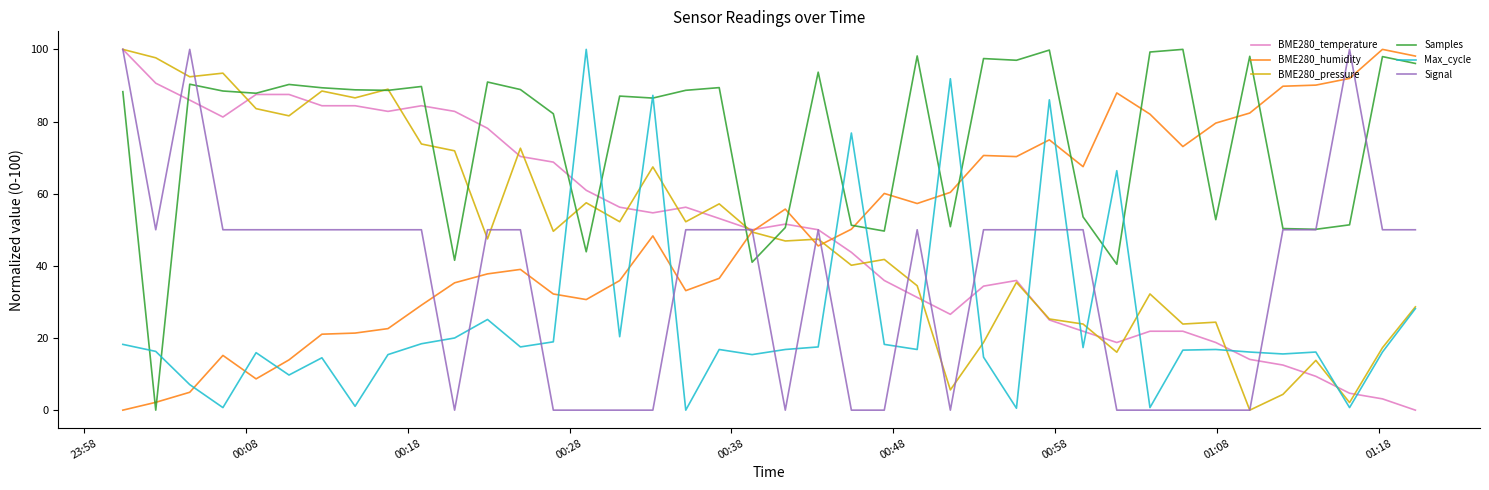

What is the greatest value displayed?

100.0